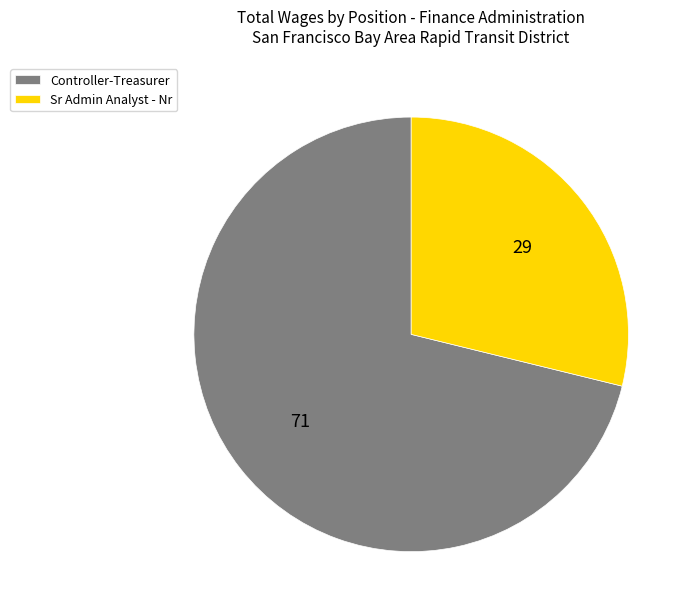

Does Sr Admin Analyst - Nr represent more than half of the total?

No